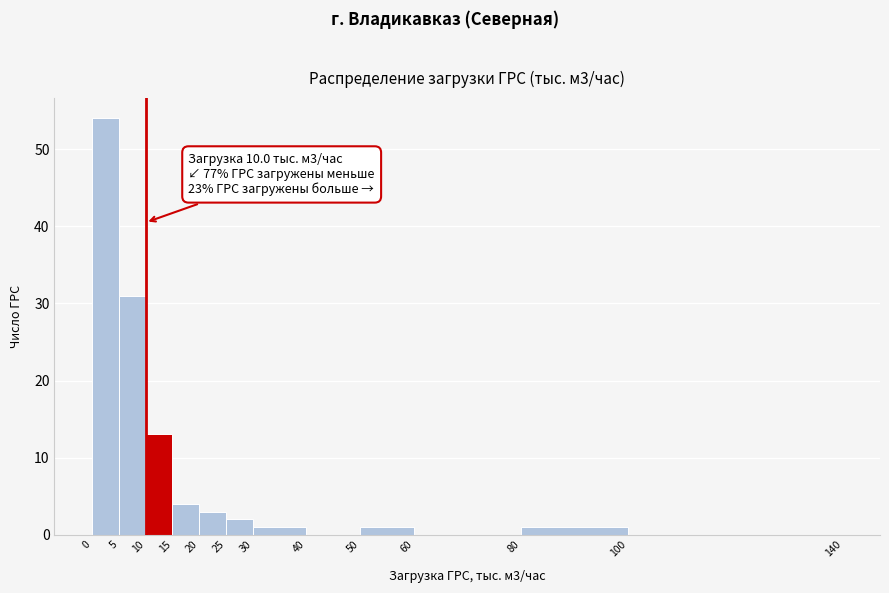

Over which range of the x-axis is the bar tallest?

0 to 5